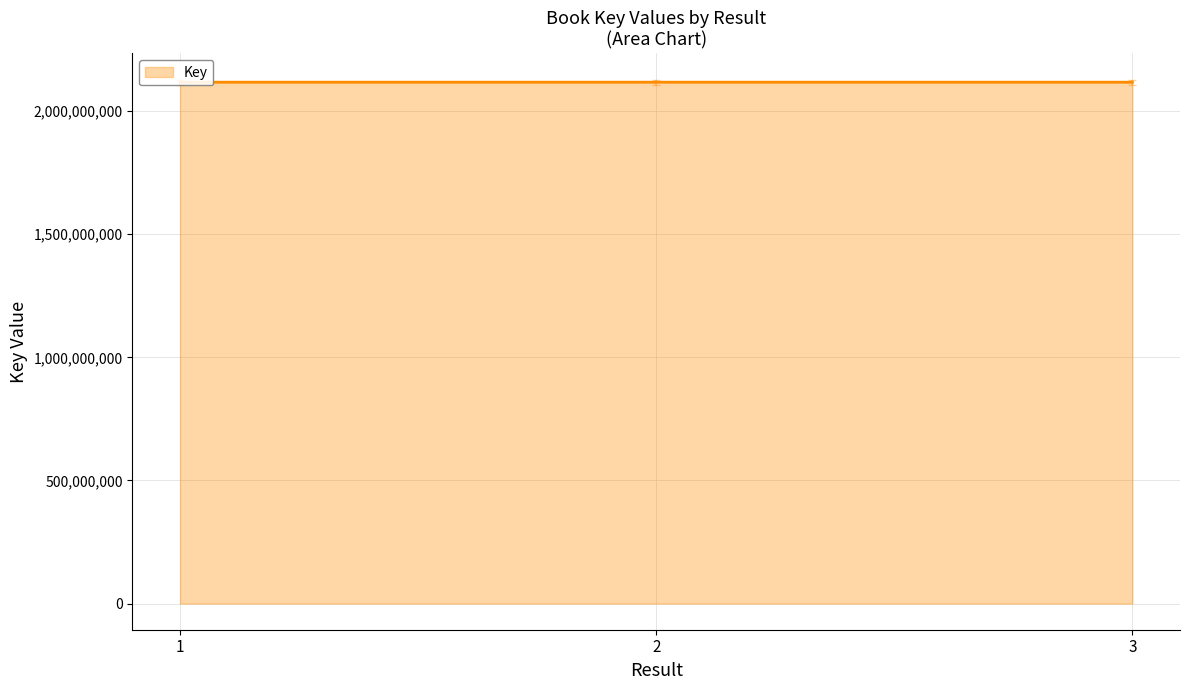

The value at 1 is 2117866893. True or false?

True